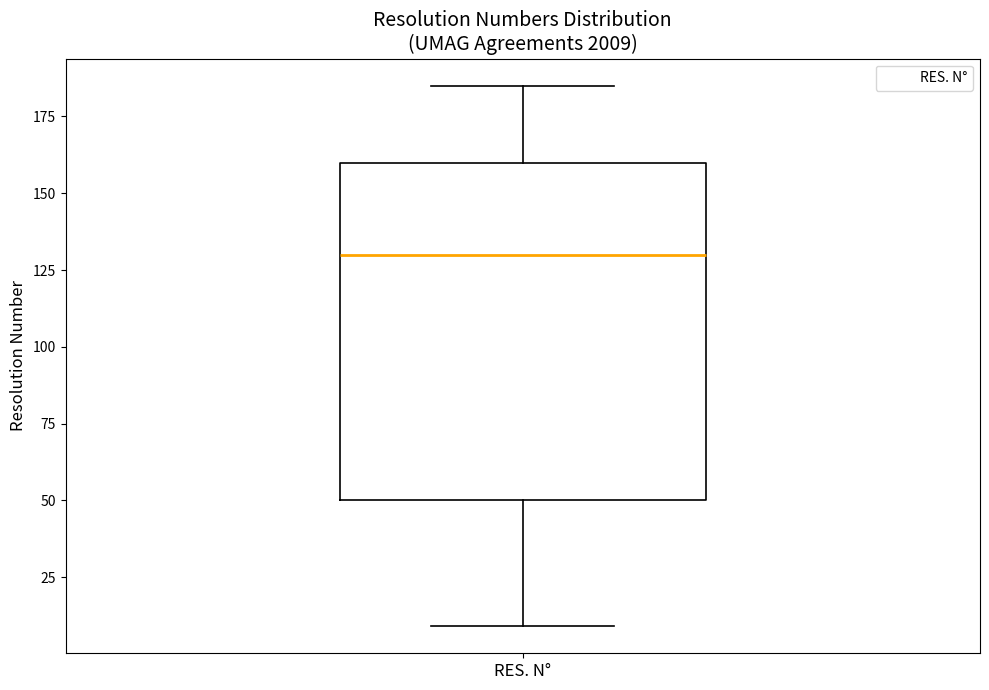

Transcribe this box plot: give where the median line is, the range the box spans, and where the two whiskers end, as read against the y-axis. The values are not printed on the chart, so give them approximately, as read against the axis.

median 130, box 50 to 160, whiskers 10 to 185